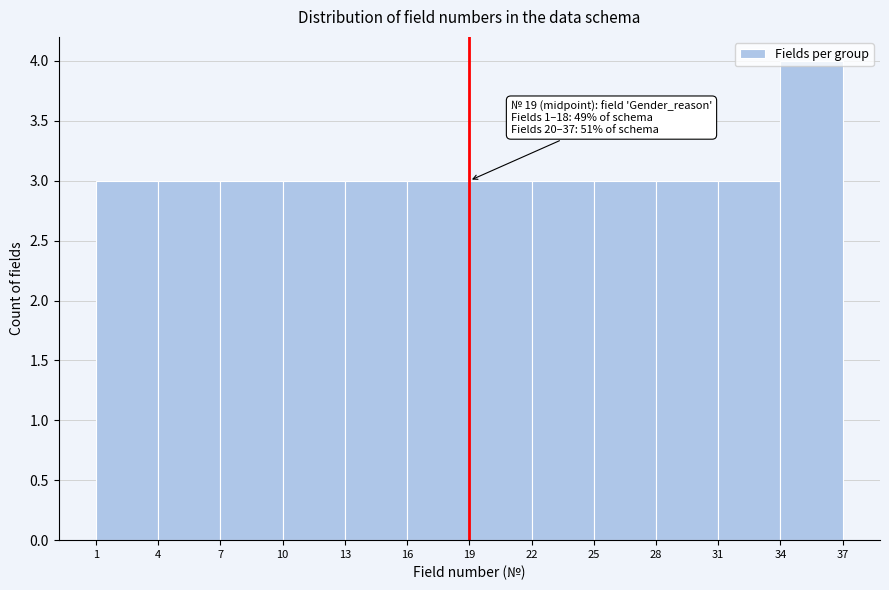

Over which range of the x-axis is the bar tallest?

34 to 37